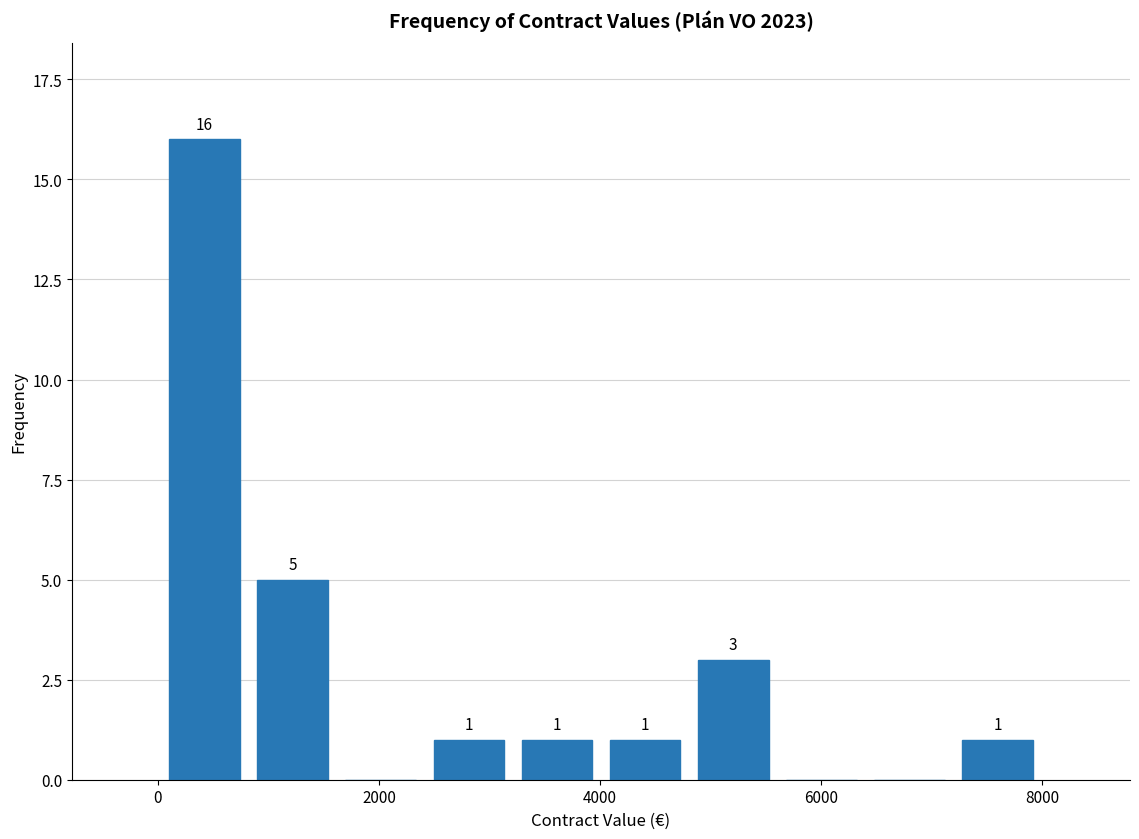

Read against the x-axis, roughly where is the centre of the tallest bar?

400